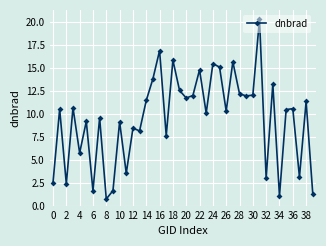

How many data points does each series have?

40